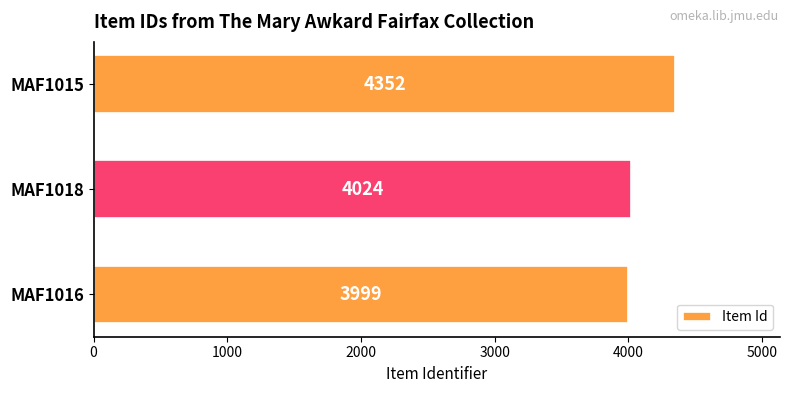

List the labels in order of value, smallest first.

MAF1016, MAF1018, MAF1015